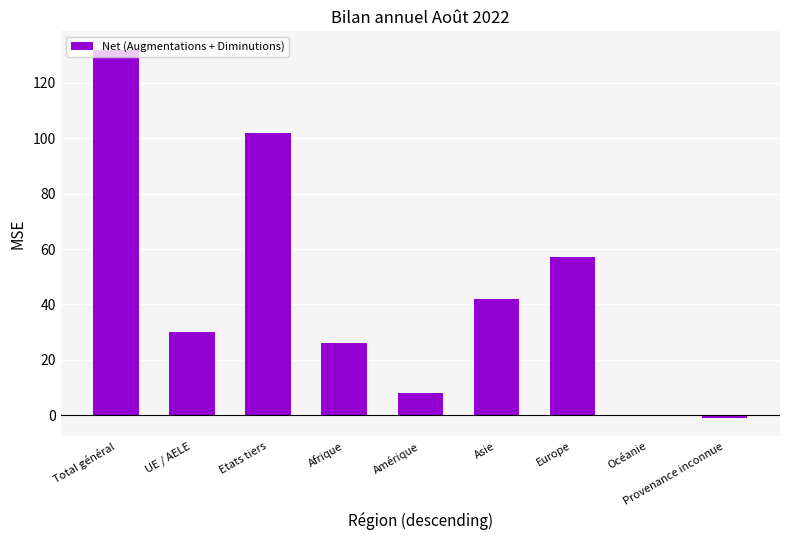

What is the maximum value shown in the chart?

132